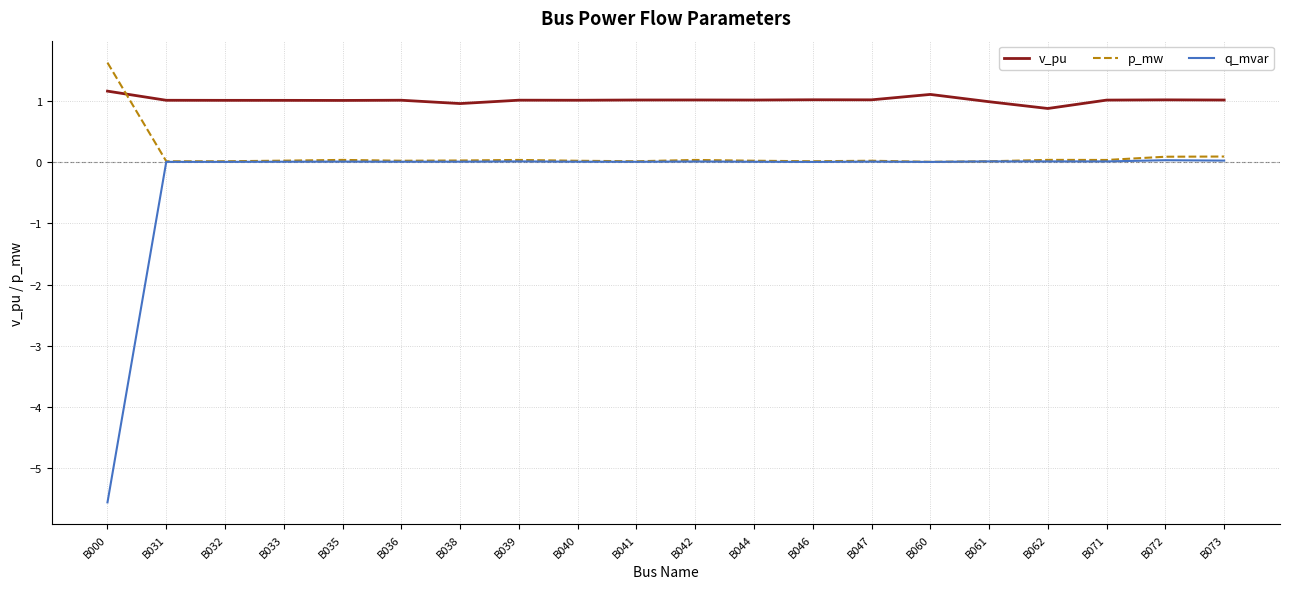

Between which two adjacent categories do p_mw and v_pu first intersect?

B000 and B031